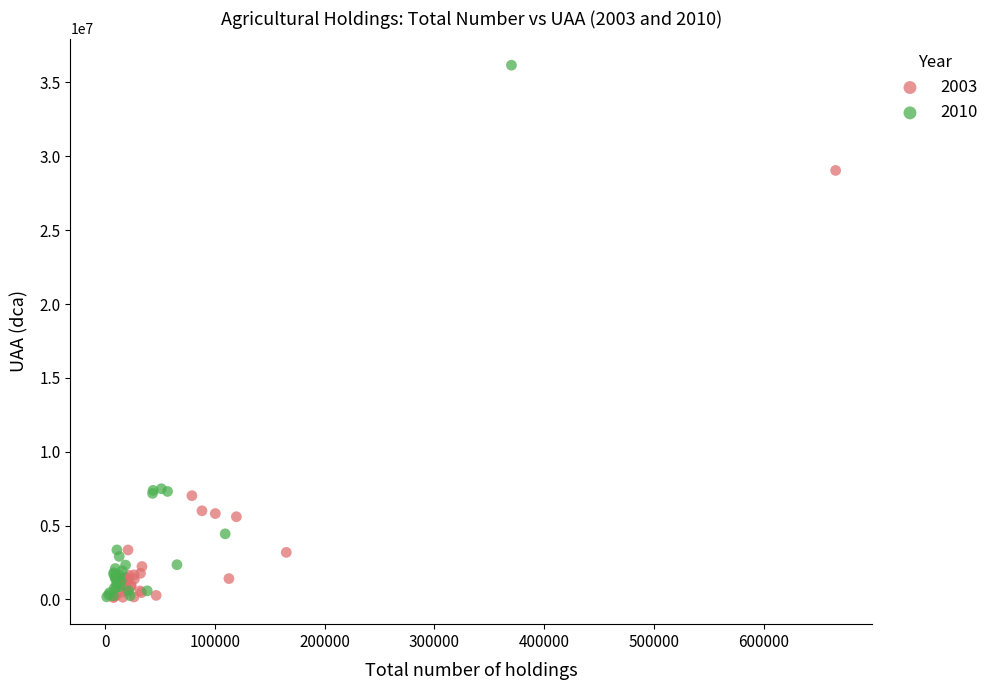

Which series contains the highest Y value?

2010